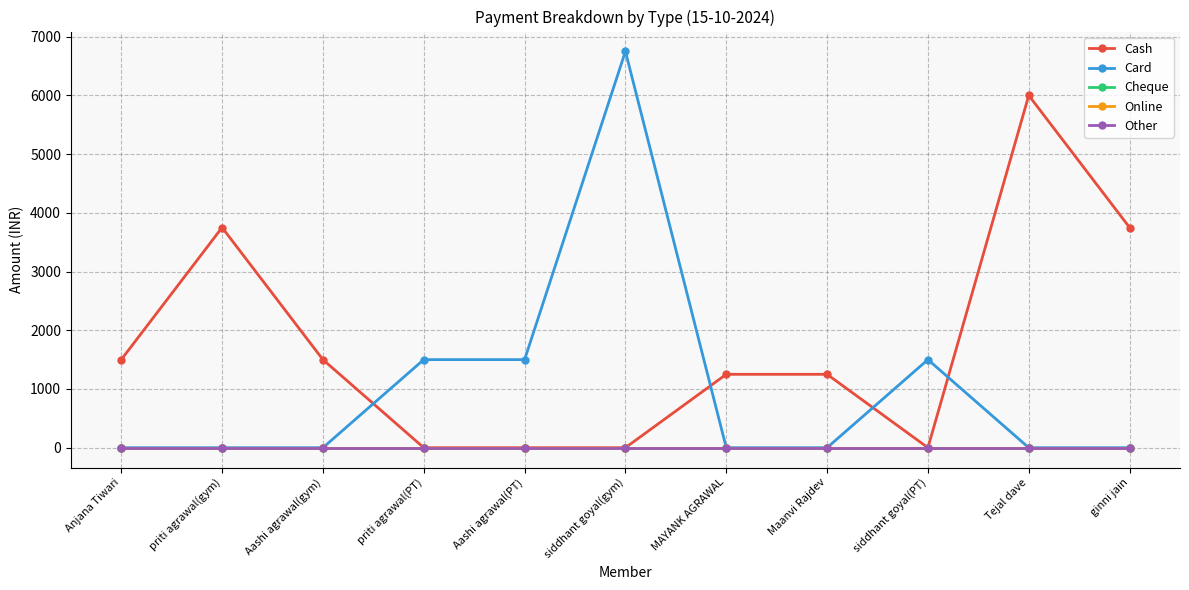

At which label is Card closest to 3375?

priti agrawal(PT)